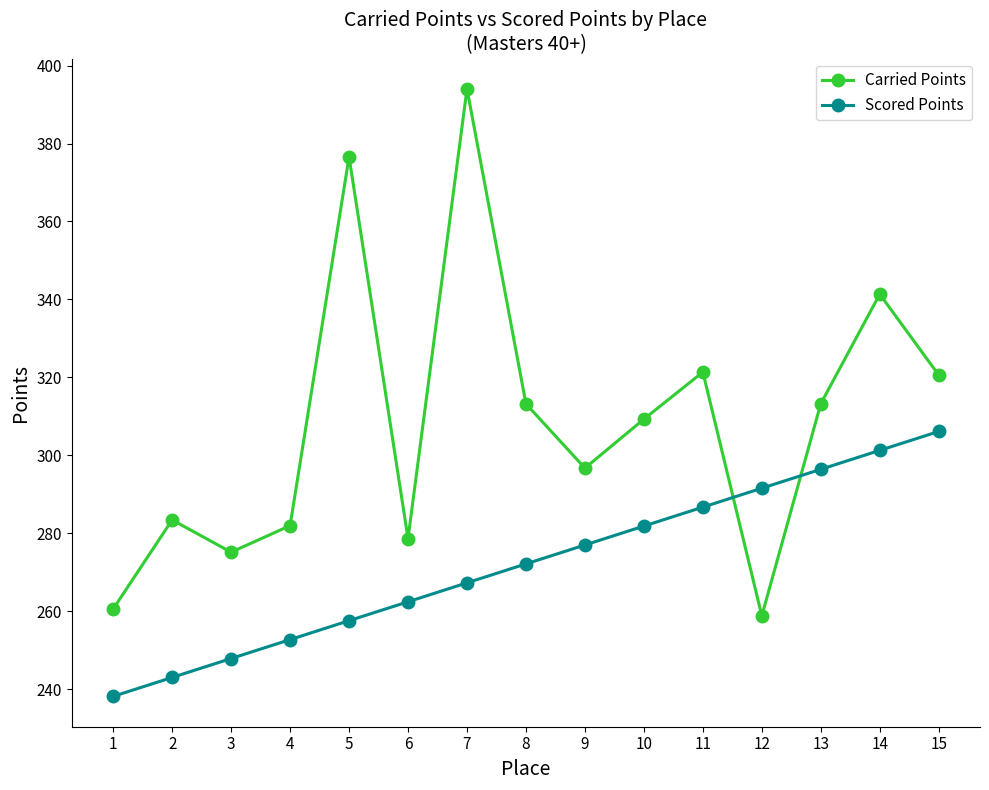

What is the total value across all series at 1?

498.7